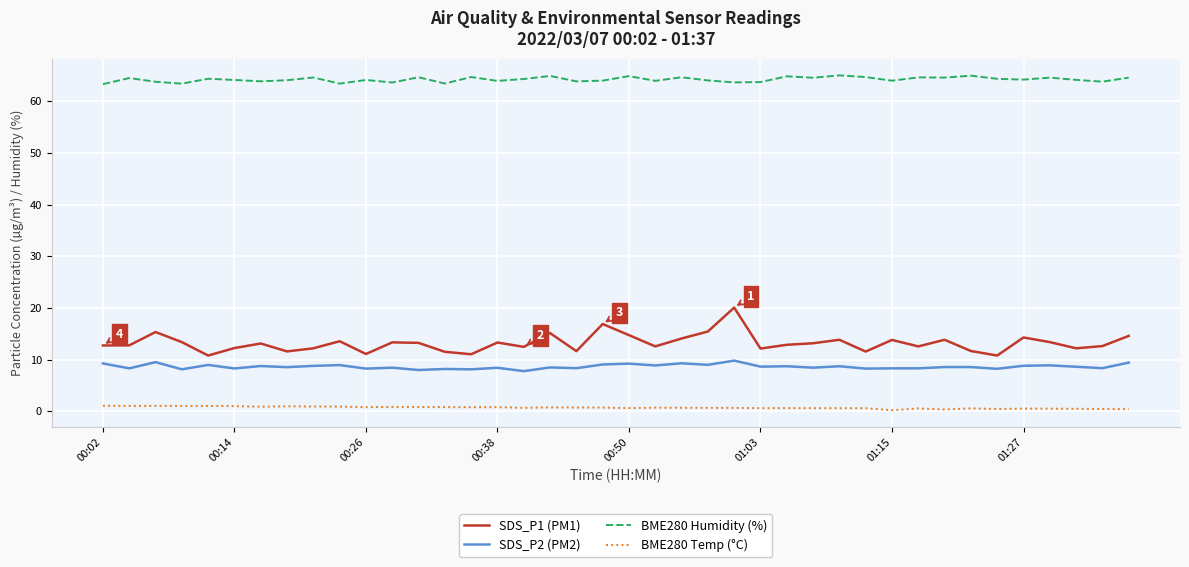

Which series has the largest total across all categories?

BME280 Humidity (%)